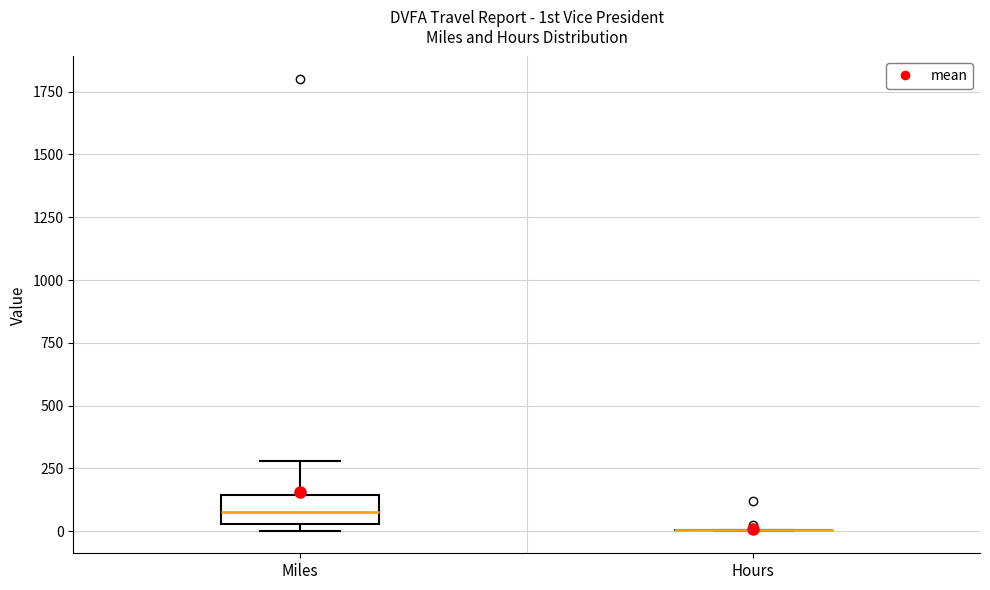

Comparing the boxes themselves (not the whiskers), which one is the tallest?

Miles